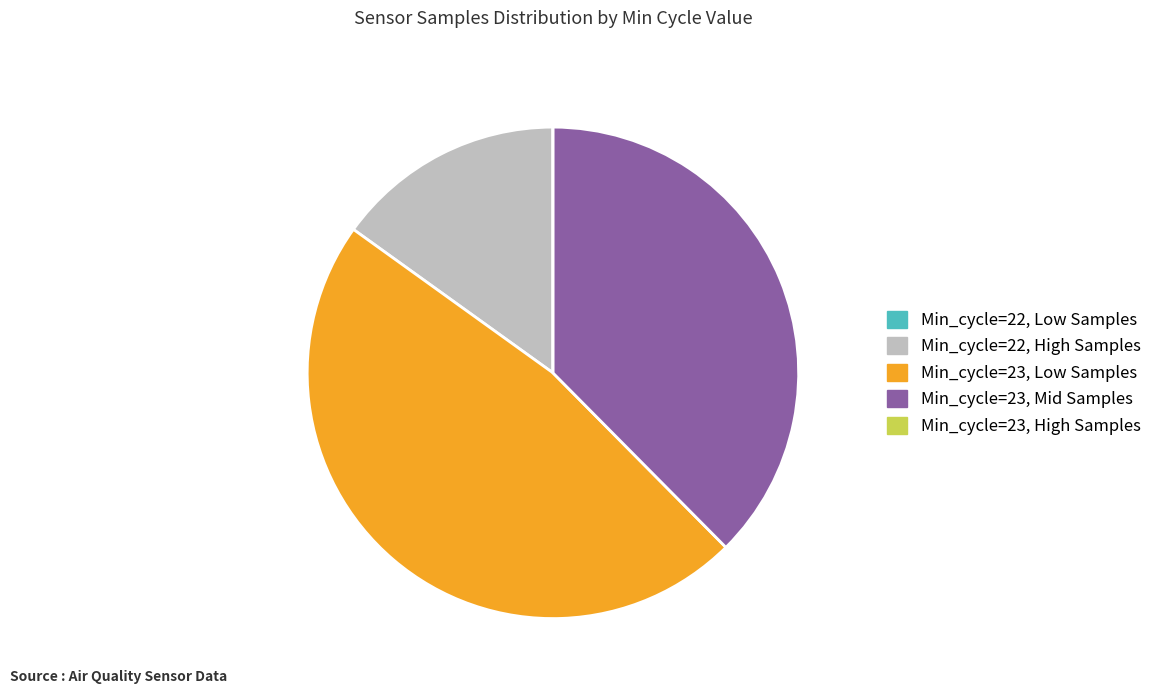

True or false: Min_cycle=22, High Samples accounts for 26% of the total.

False